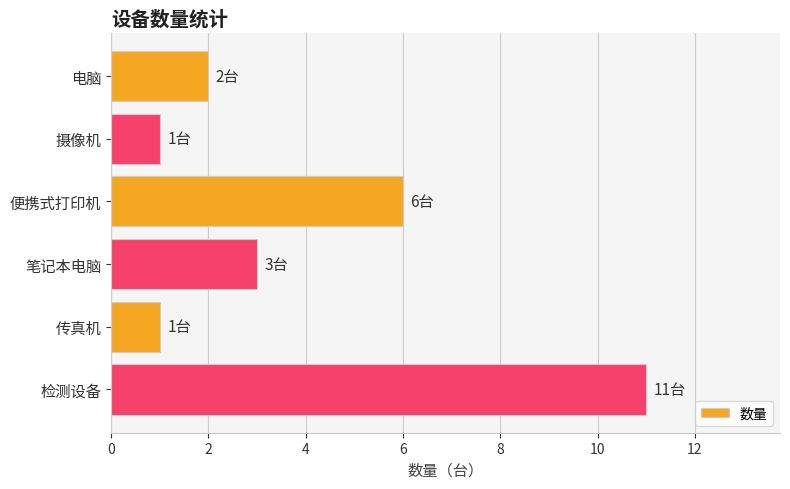

Reading top to bottom, transcribe all the data shown in this chart.

电脑=2	摄像机=1	便携式打印机=6	笔记本电脑=3	传真机=1	检测设备=11